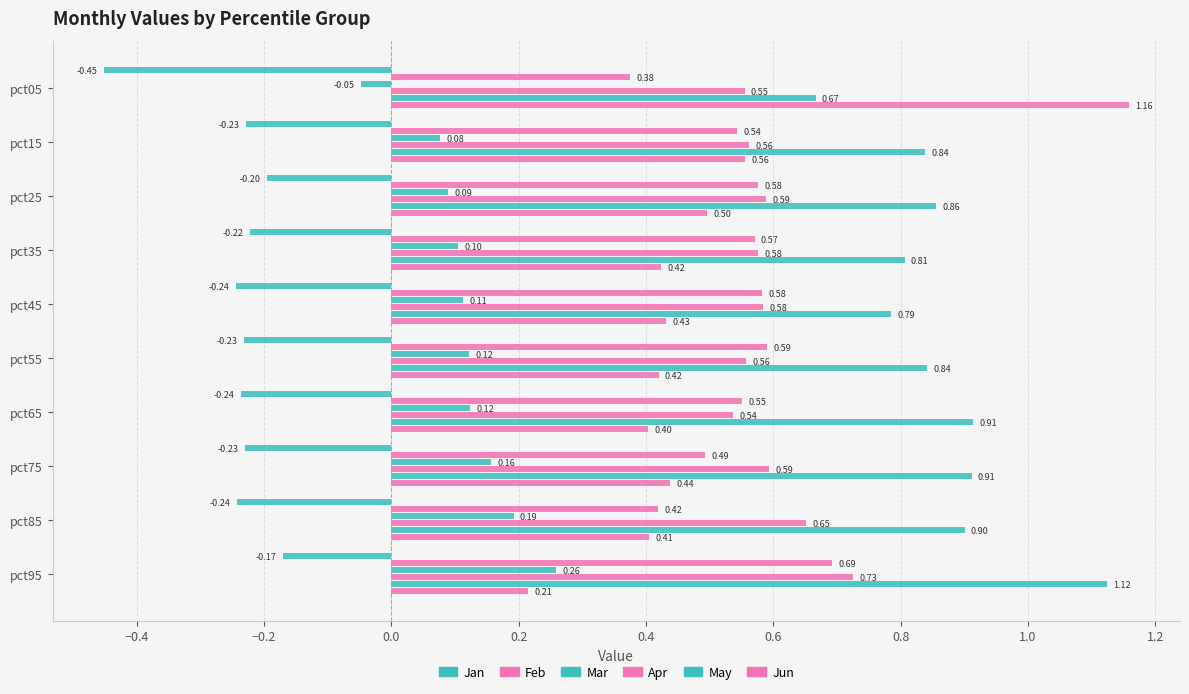

How many series are shown in this chart?

6